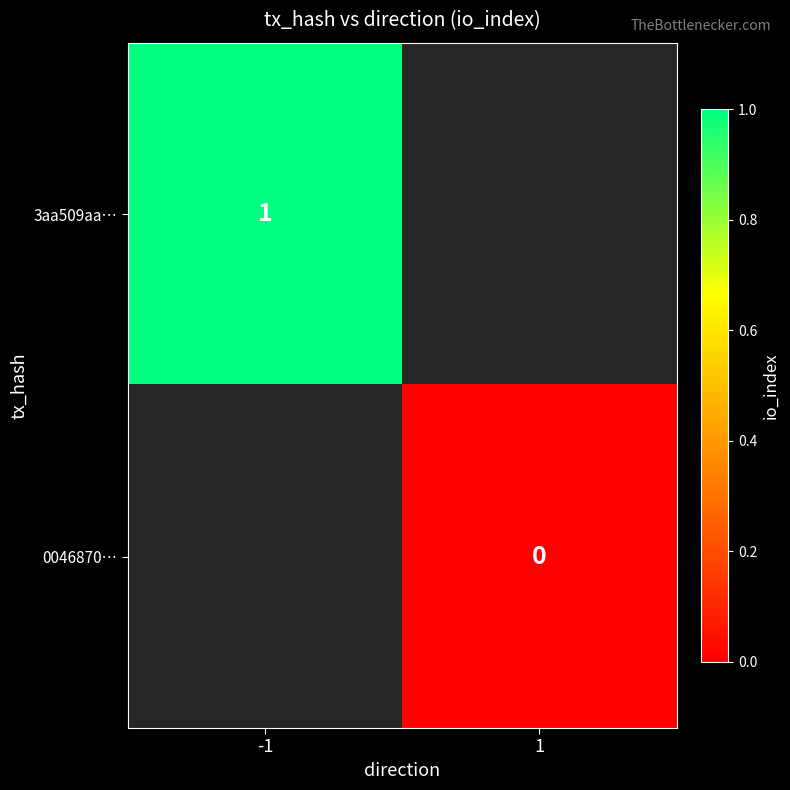

The value of 3aa509aa… at -1 is 1. True or false?

True